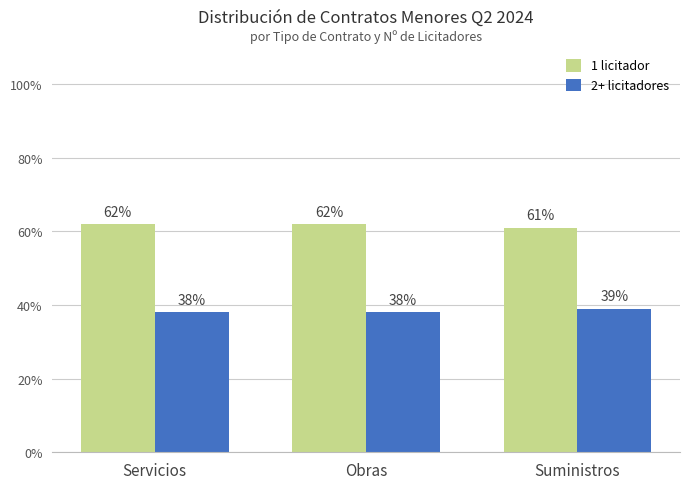

What is the highest value of the 2+ licitadores series?

39